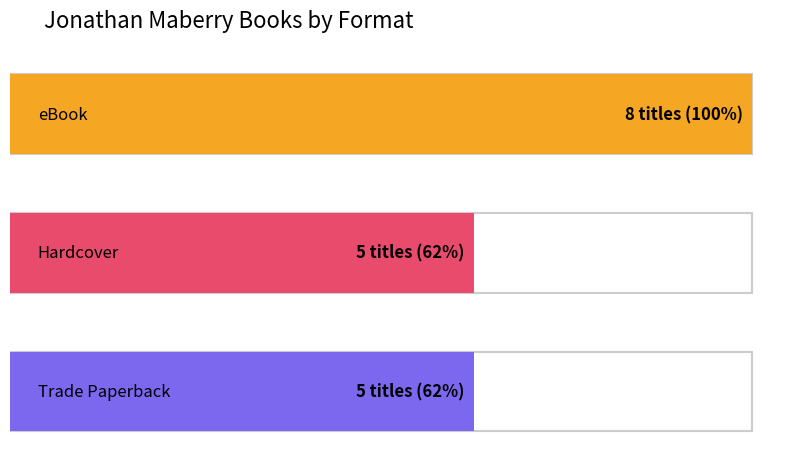

At Fire & Ash, list the series in order from largest to smallest.

eBook, Hardcover, Trade Paperback